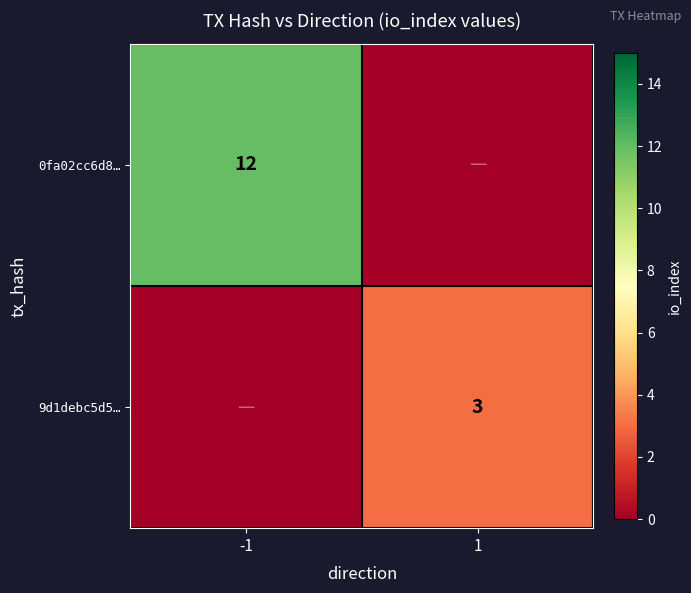

At which category is the sum across all series the highest?

-1